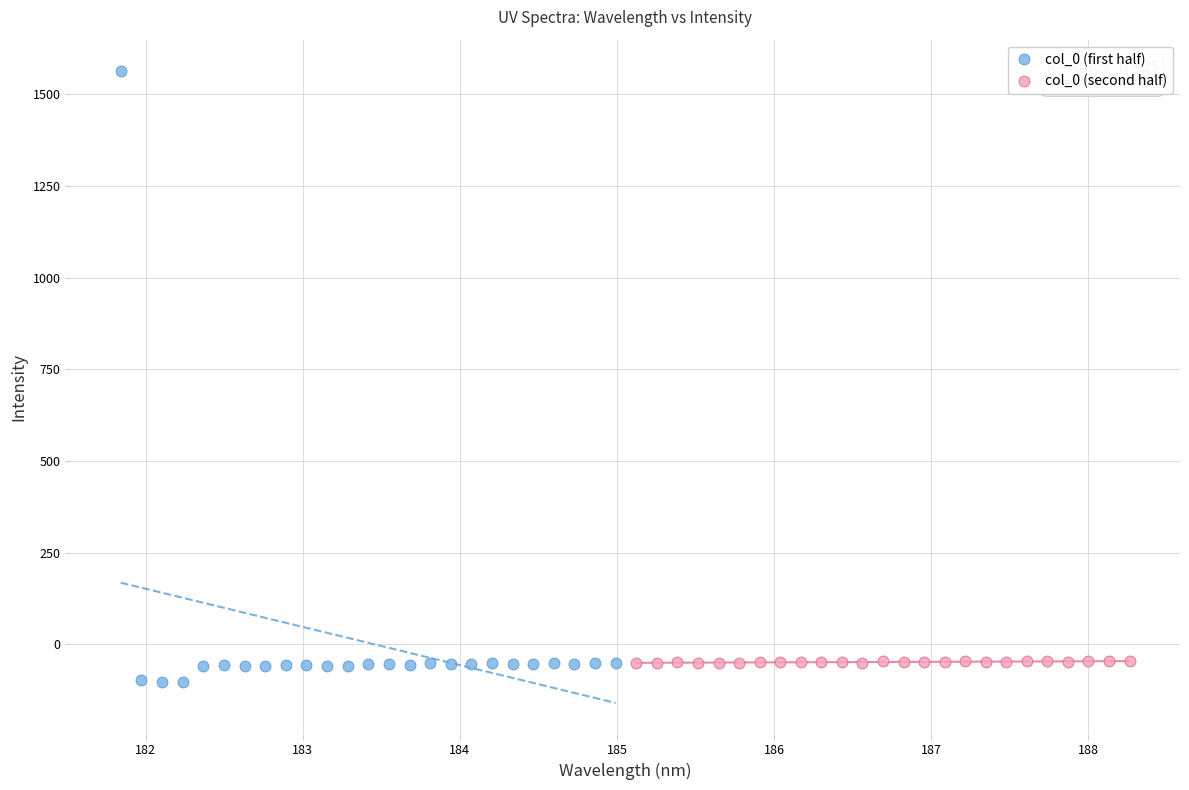

Which series has the widest spread of Y values?

col_0 (first half)